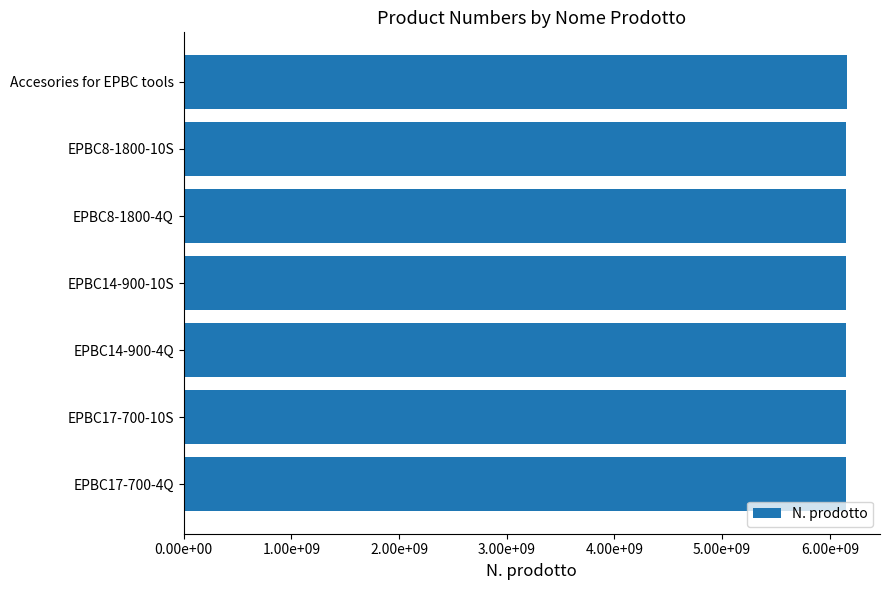

Are the bars grouped side by side (vs. stacked)?

No